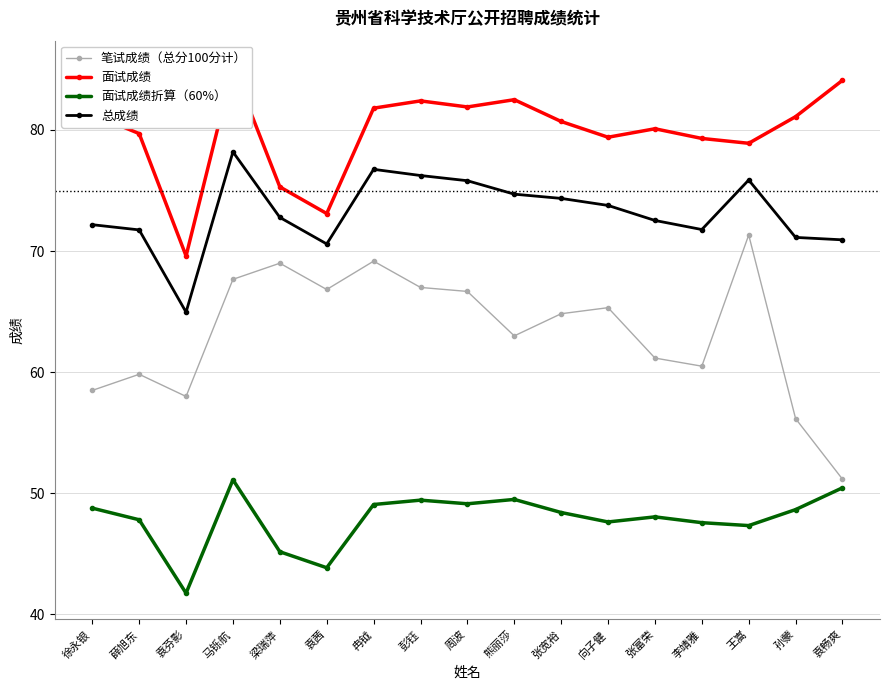

What is the average value of the 总成绩 series?

73.2